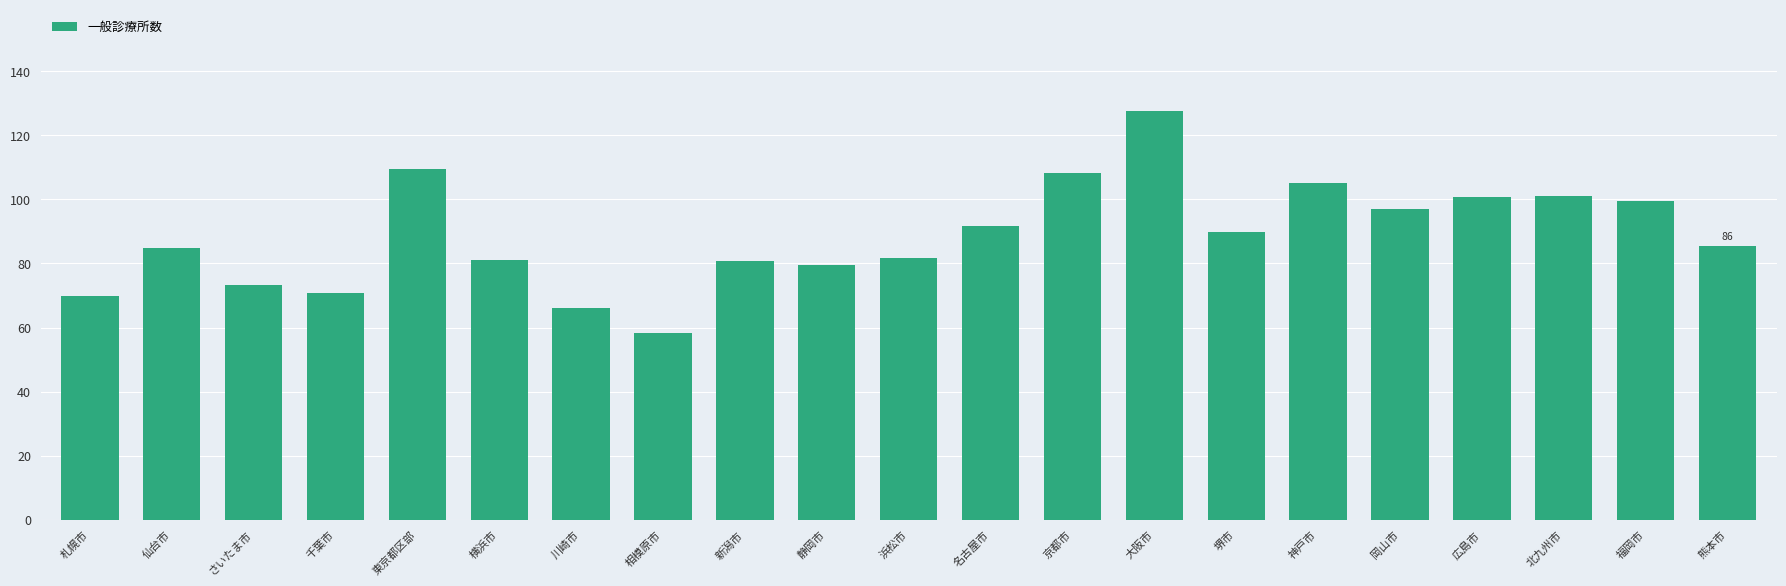

Is it true that the value at 浜松市 is 56.6?

False